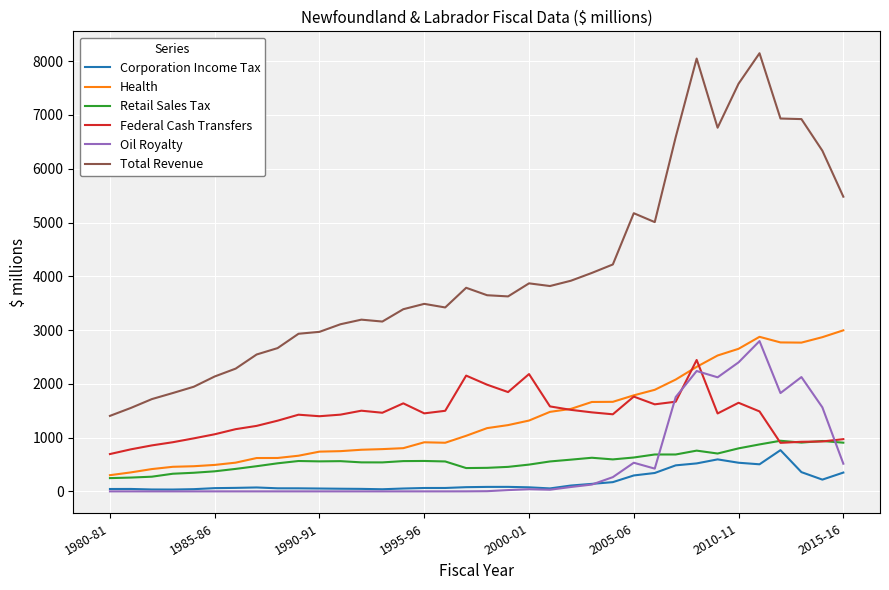

Which series has the largest total across all categories?

Total Revenue